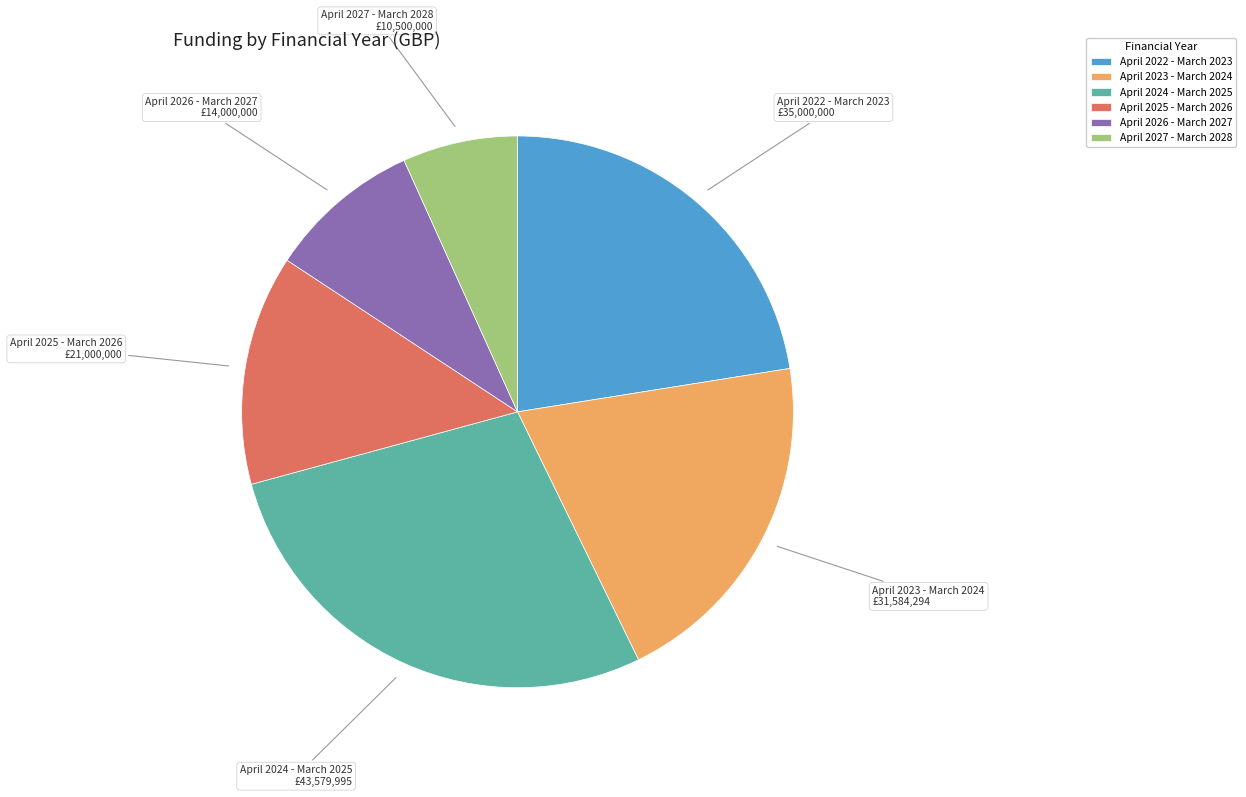

Is there any slice that represents more than half of the pie?

No